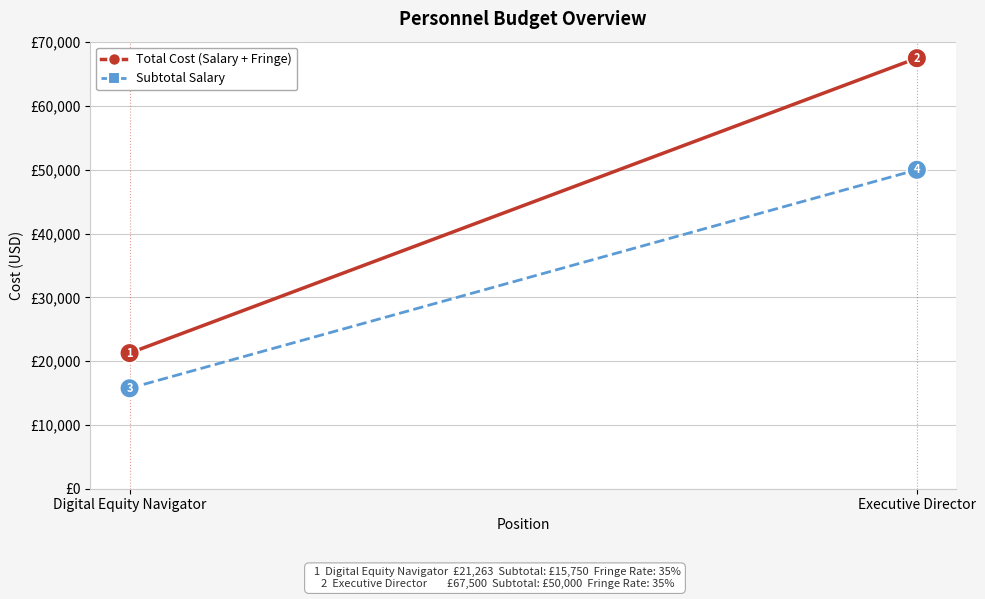

The value of Total Cost (Salary + Fringe) at Executive Director is 107148.1. True or false?

False